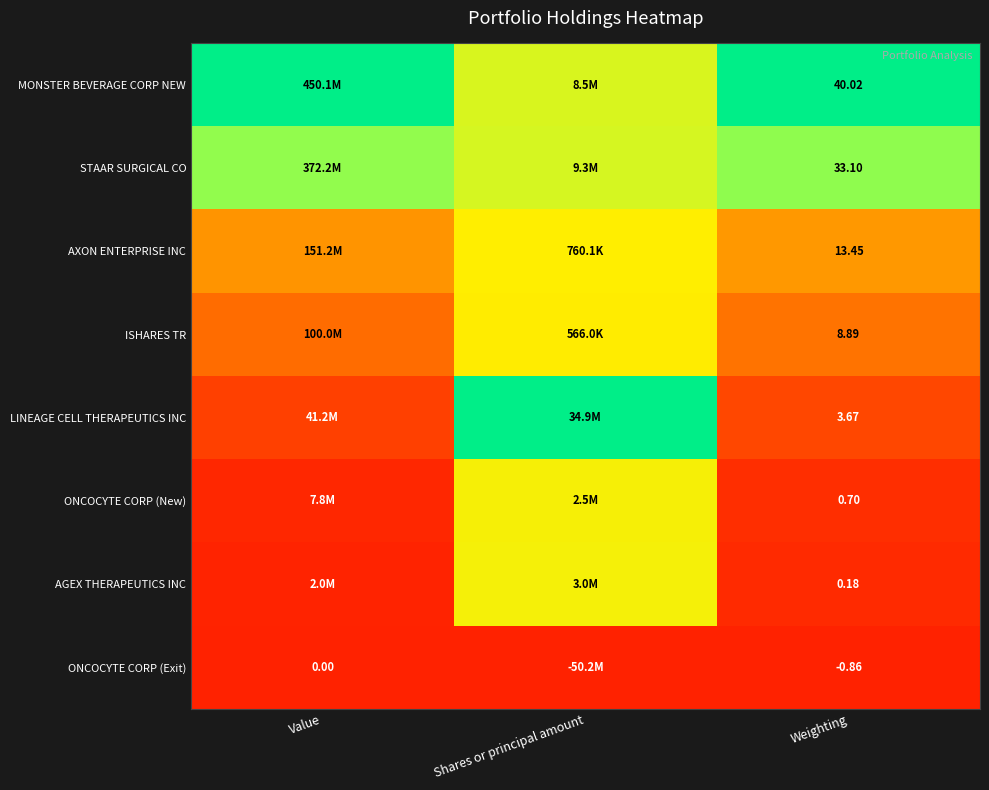

The value of AXON ENTERPRISE INC at Value is 0.4. True or false?

False